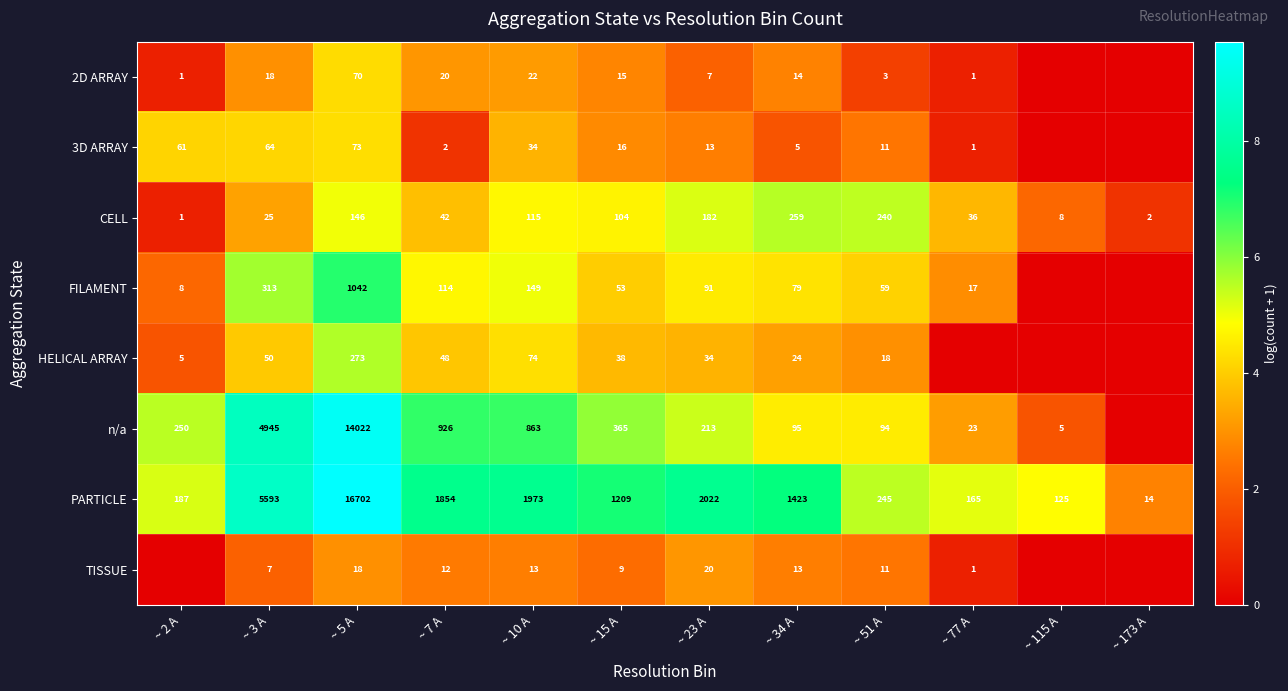

At which label does CELL first exceed 104?

~ 5 A